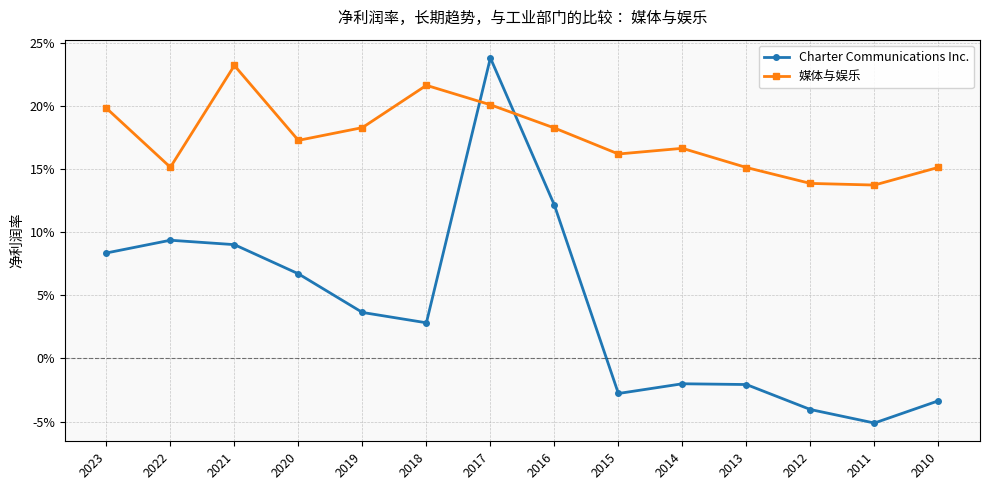

Which category has the lowest value in the 媒体与娱乐 series?

2011